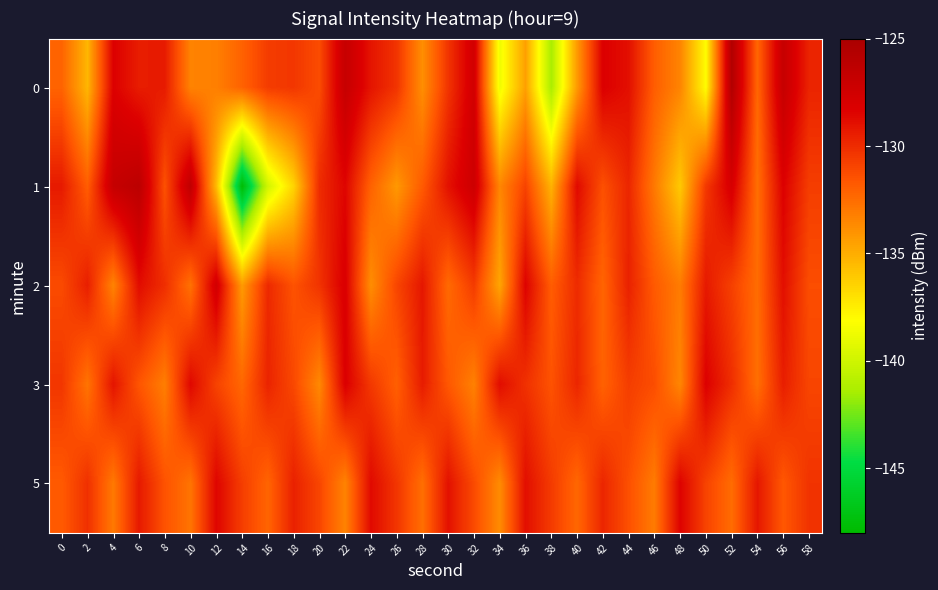

What is the maximum value shown in the chart?

-125.6